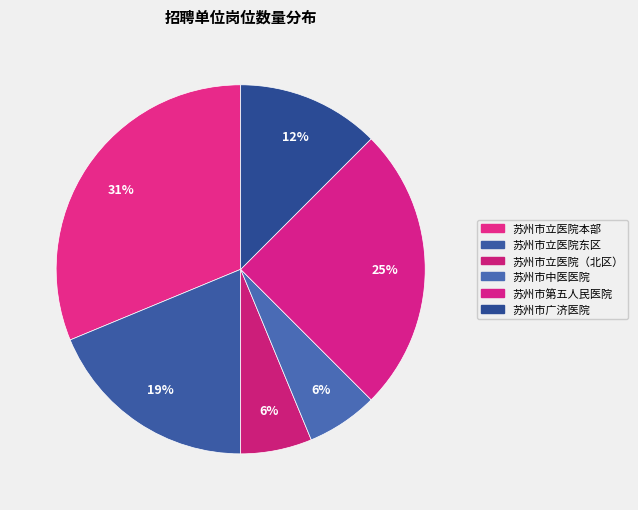

What is the smallest slice in the pie chart?

苏州市立医院（北区）